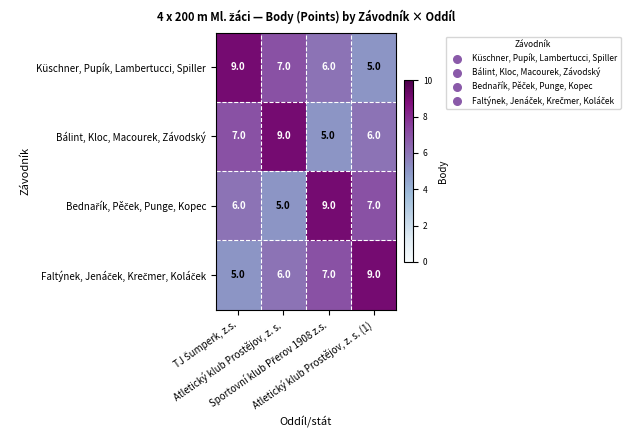

What is the sum of all Bálint, Kloc, Macourek, Závodský values?

27